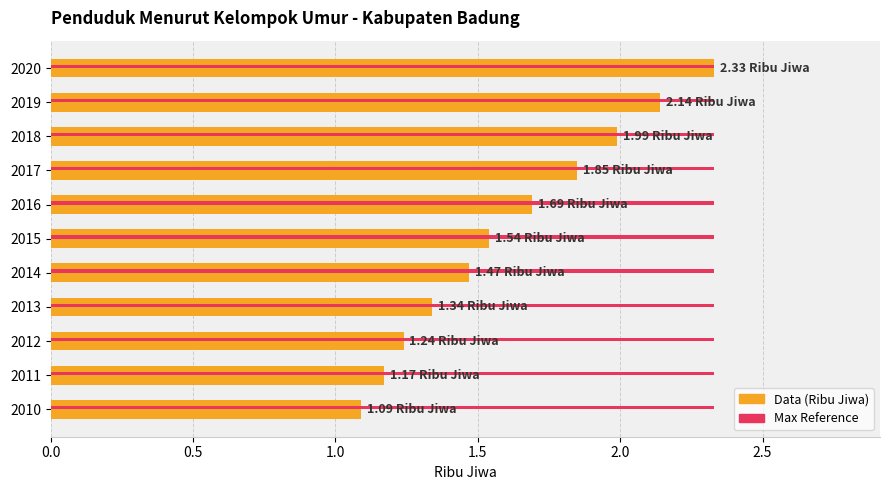

What is the difference between the highest and lowest values at 2015?

0.8